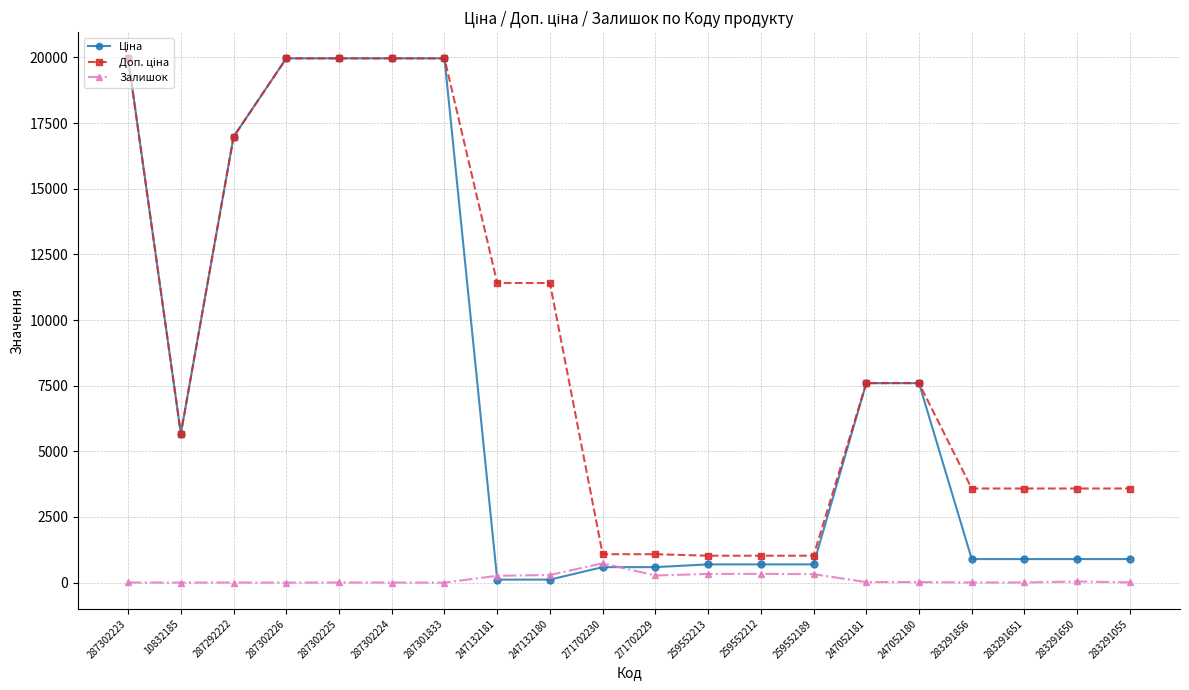

True or false: Залишок has more than 0 interior local peaks.

True